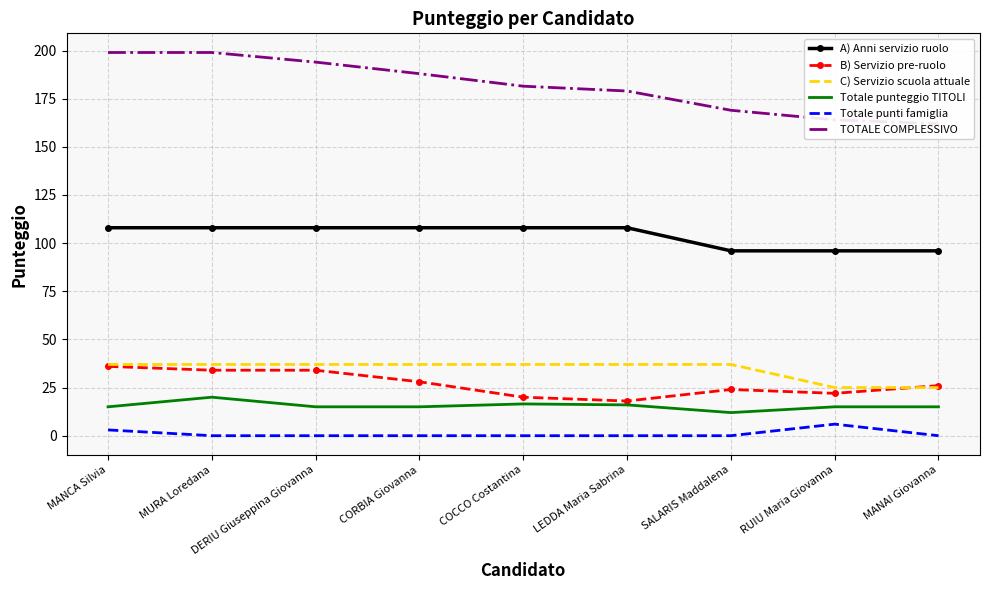

How many B) Servizio pre-ruolo values are between 22 and 34?

6